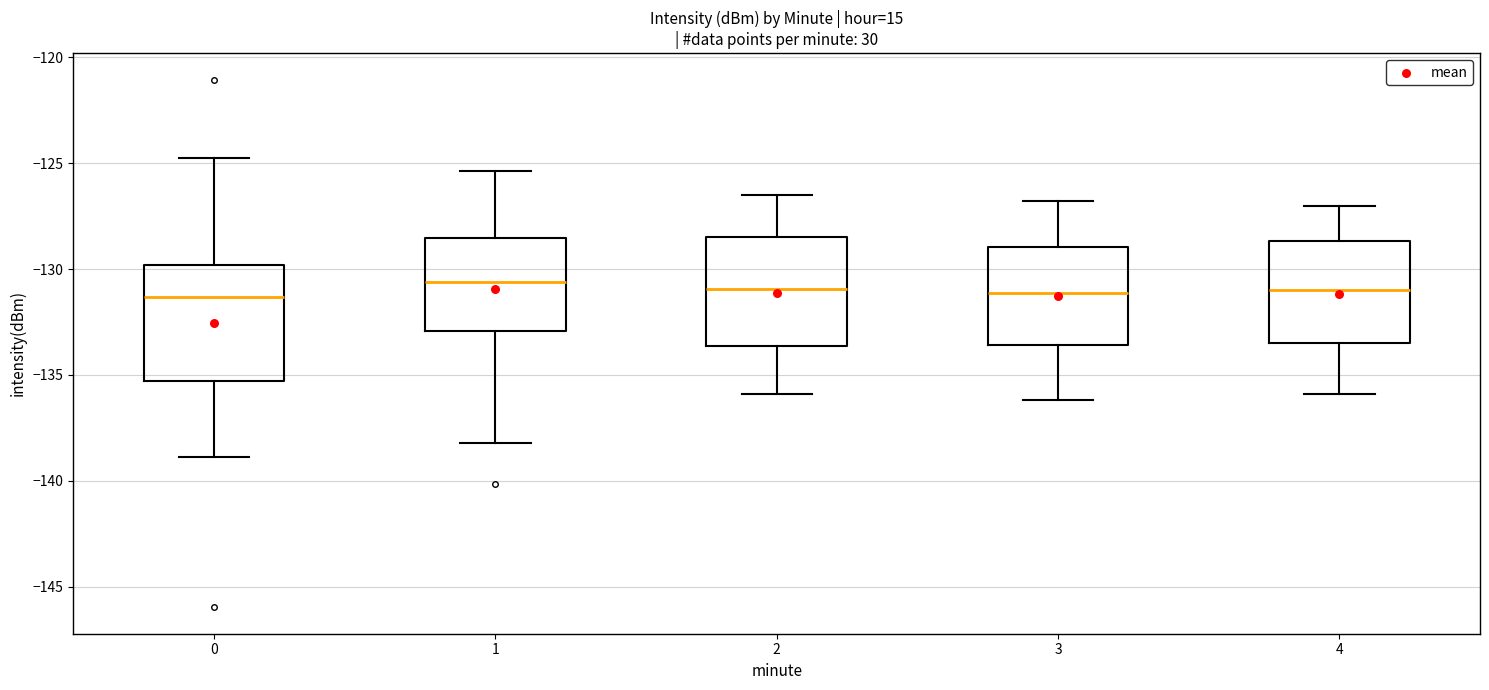

Reading left to right, read every box against the y-axis: the position of its median line, the range the box covers, and the ends of its whiskers. The values are not printed on the chart, so give them approximately, as read against the axis.

0: median -131.5, box -135.5 to -130.0, whiskers -139.0 to -125.0
1: median -130.5, box -133.0 to -128.5, whiskers -138.0 to -125.5
2: median -131.0, box -133.5 to -128.5, whiskers -136.0 to -126.5
3: median -131.0, box -133.5 to -129.0, whiskers -136.0 to -127.0
4: median -131.0, box -133.5 to -128.5, whiskers -136.0 to -127.0